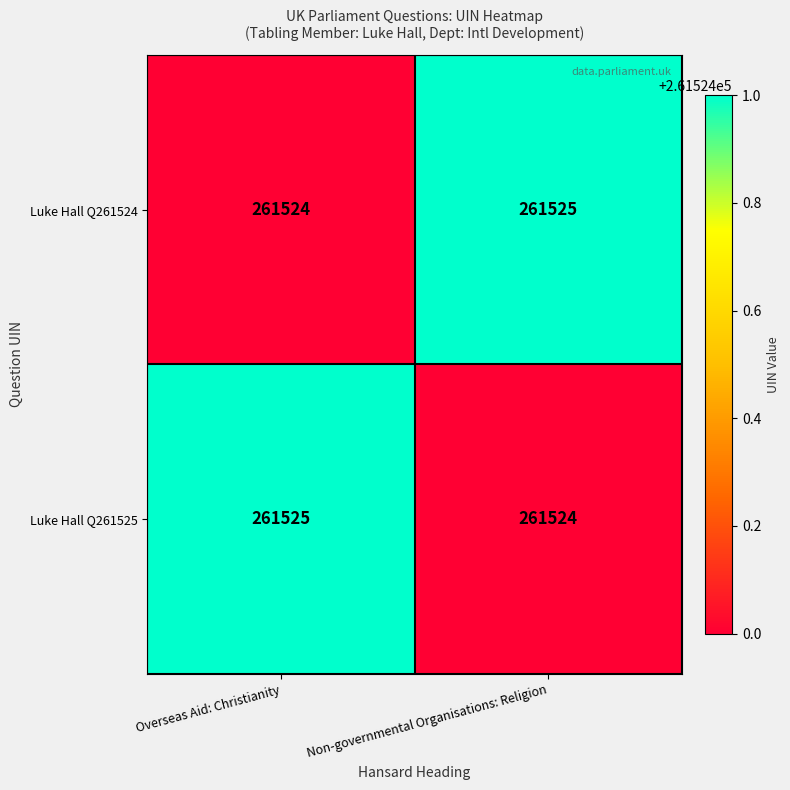

What is the spread (max minus min) of values at Overseas Aid: Christianity?

1